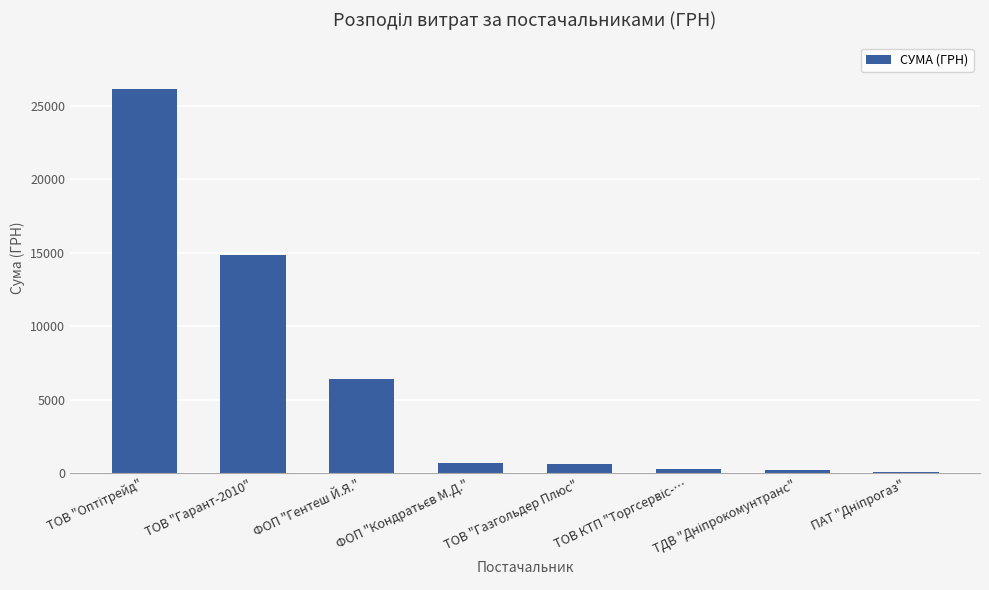

Where is the data nearest to the value 13123?

ТОВ "Гарант-2010"